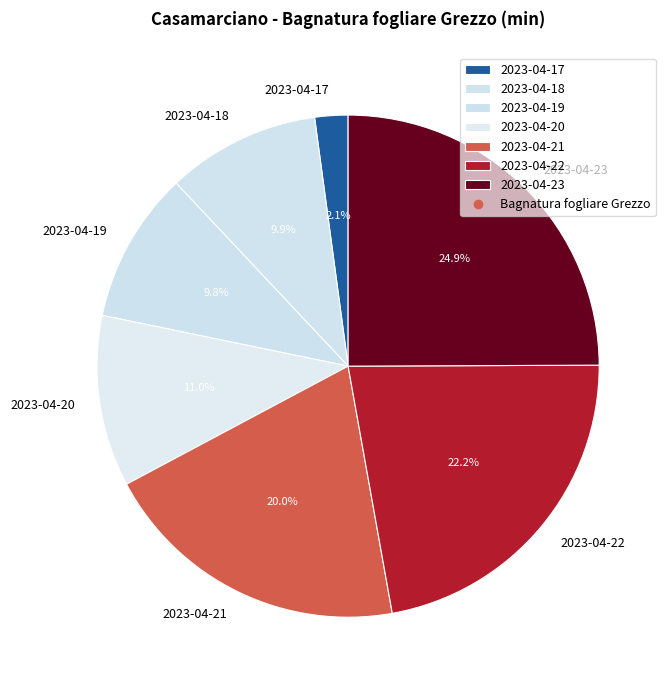

To the nearest percent, what percentage of the pie is 2023-04-20?

11%